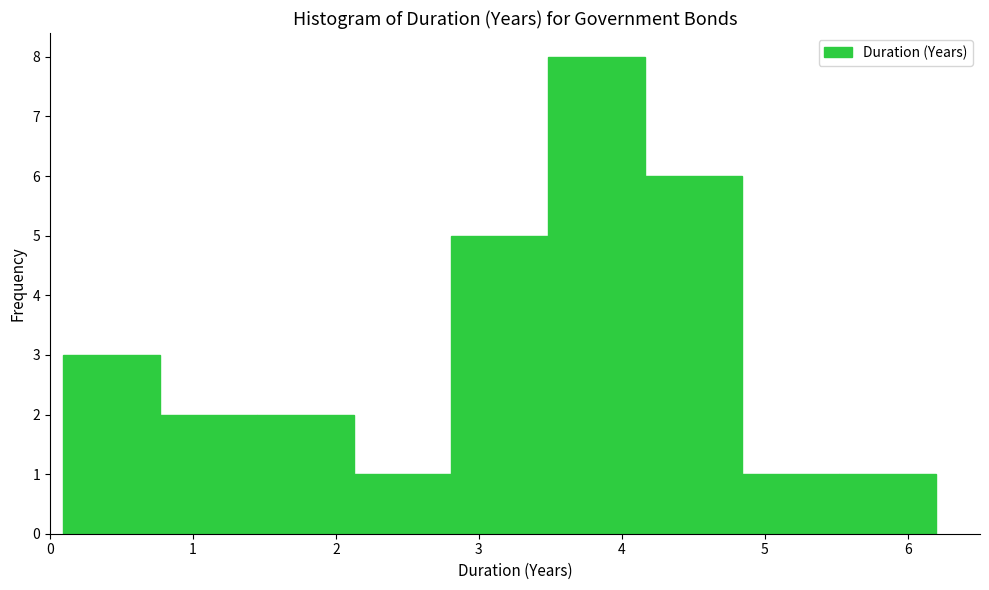

How tall is the bar that spans 5.5 to 6.2 on the x-axis? Neither the bar edges nor the heights are printed on the chart, so give them approximately, as read against the axes.

1